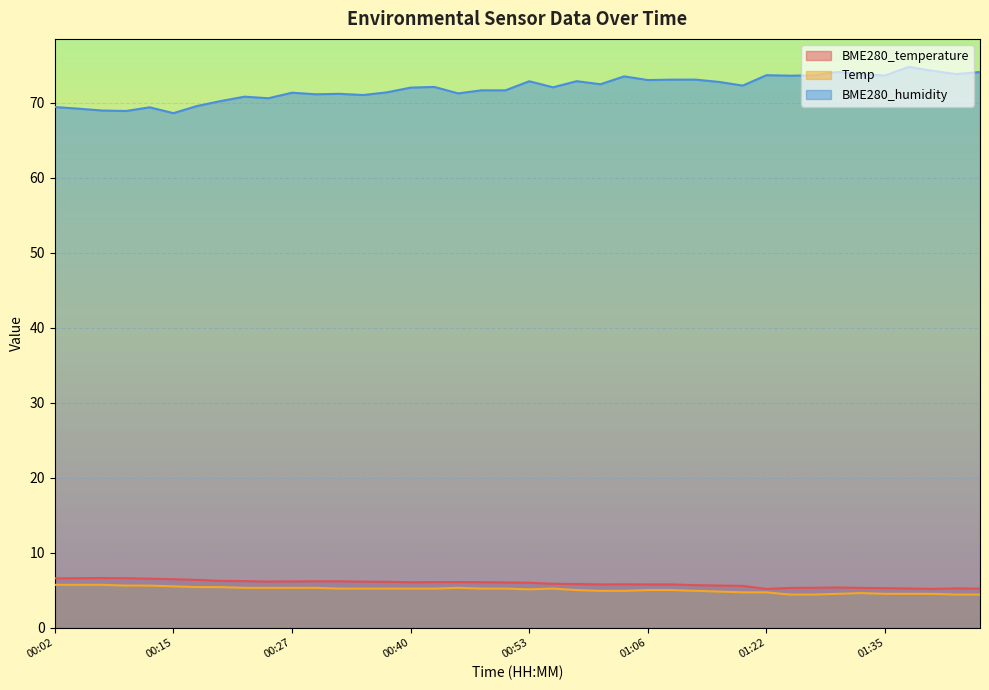

How many interior local peaks does the BME280_temperature series have?

4